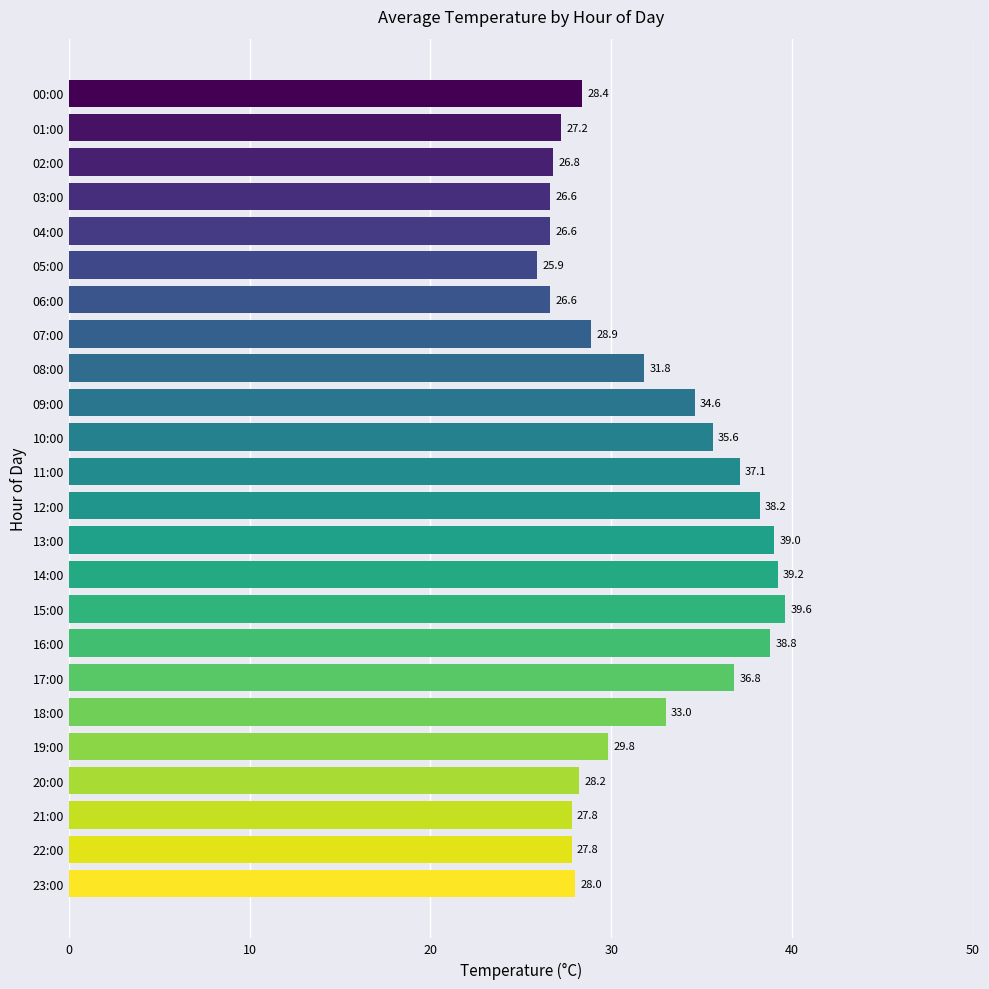

What is the sum of all values?

762.3